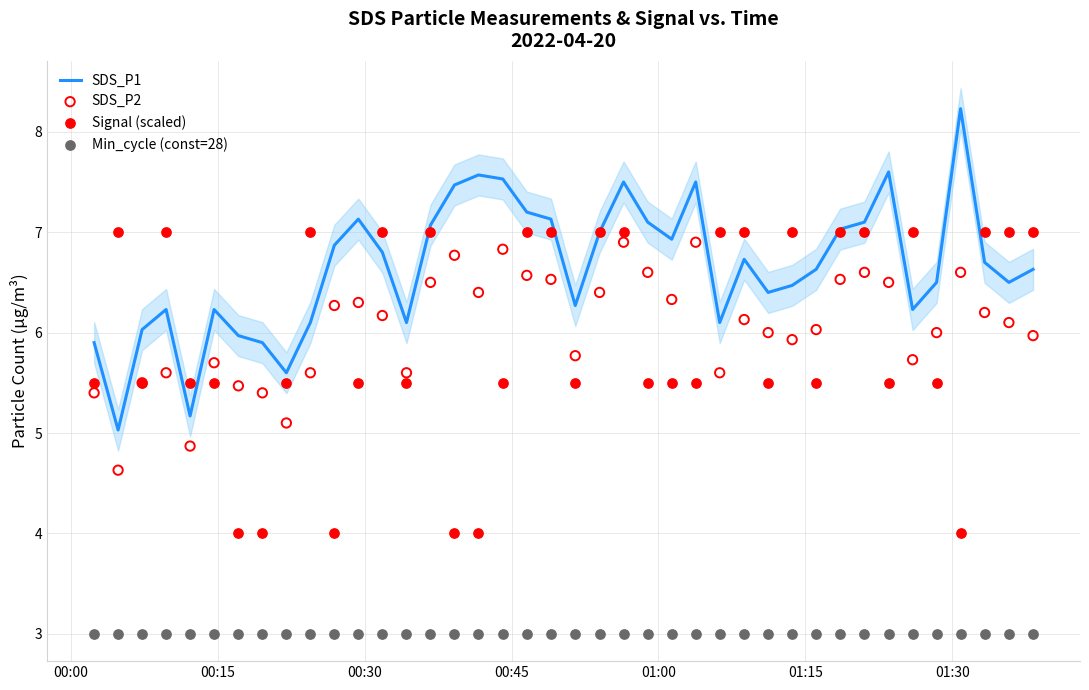

Which series has the widest spread of Y values?

SDS_P1